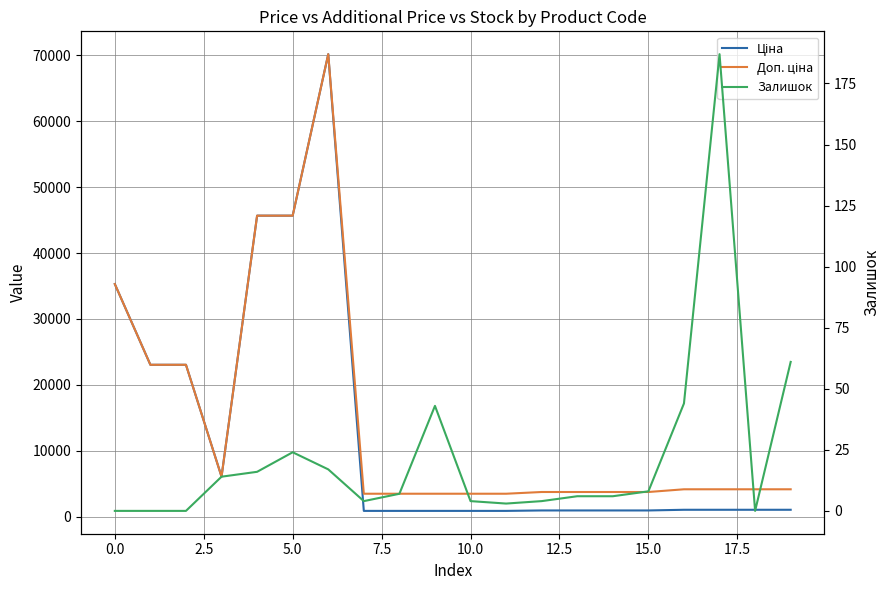

Reading right to left, list all the values displayed in this chart.

Ціна: 1036.5	1036.5	1036.5	1036.5	933.5	933.5	933.5	933.5	868.0	868.0	868.0	868.0	868.0	70181.6	45672.6	45672.6	6067.2	23040.4	23040.4	35295.1
Доп. ціна: 4145.9	4145.9	4145.9	4145.9	3734.2	3734.2	3734.2	3734.2	3472.1	3472.1	3472.1	3472.1	3472.1	70181.6	45672.6	45672.6	6067.2	23040.4	23040.4	35295.1
Залишок: 61.0	0.0	187.0	44.0	8.0	6.0	6.0	4.0	3.0	4.0	43.0	7.0	4.0	17.0	24.0	16.0	14.0	0.0	0.0	0.0